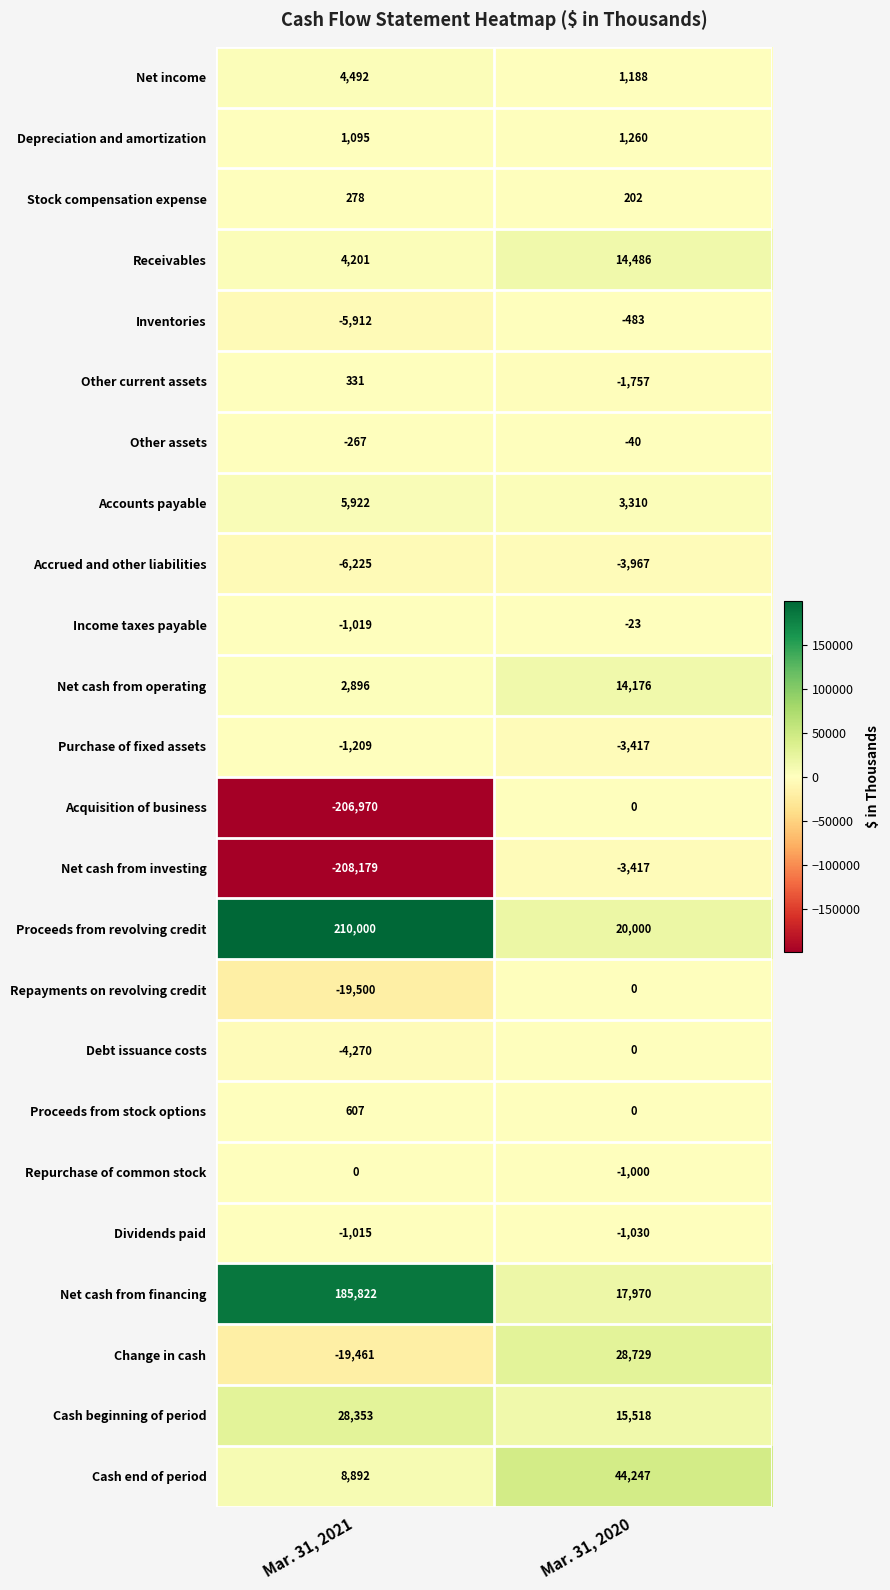

True or false: Income taxes payable has a value of -1625 at Mar. 31, 2021.

False